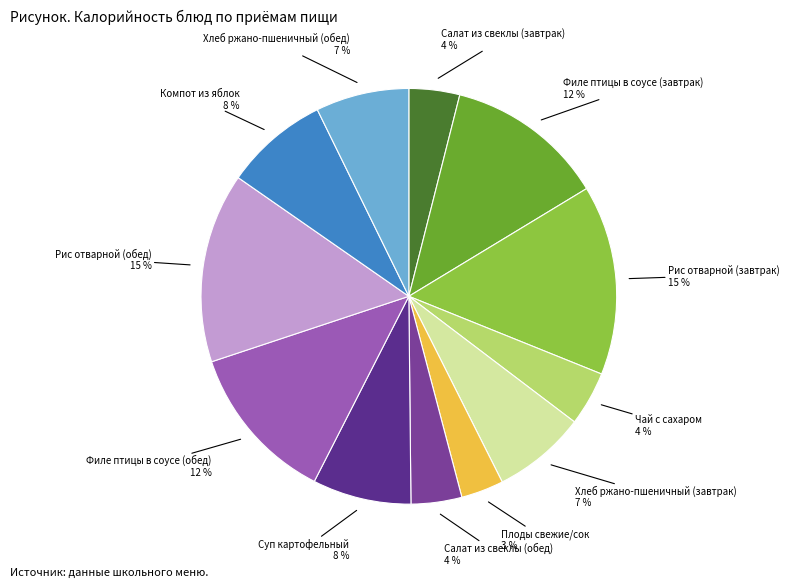

What is the largest slice in the pie chart?

Рис отварной (завтрак)